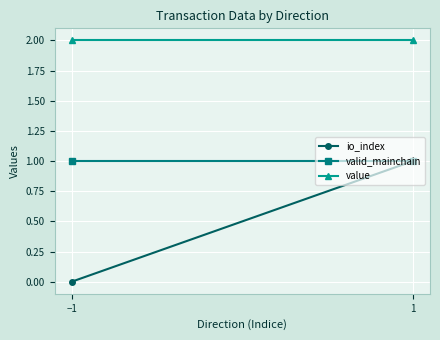

Reading right to left, what are all the values shown in this chart?

io_index: 1=1.0	−1=0.0
valid_mainchain: 1=1.0	−1=1.0
value: 1=2.0	−1=2.0